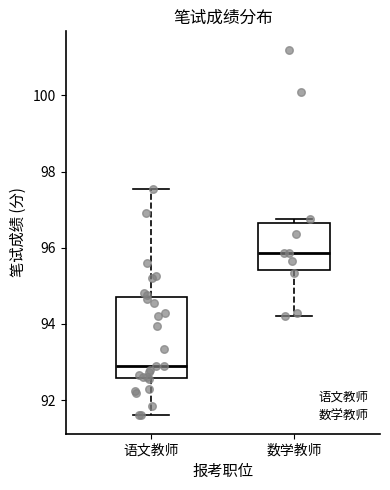

Reading left to right, transcribe this box plot: for each box, give where its median line is, the range the box spans, and where its two whiskers end, as read against the y-axis. The values are not printed on the chart, so give them approximately, as read against the axis.

语文教师: median 93.0, box 92.6 to 94.8, whiskers 91.6 to 97.6
数学教师: median 95.8, box 95.4 to 96.6, whiskers 94.2 to 96.8